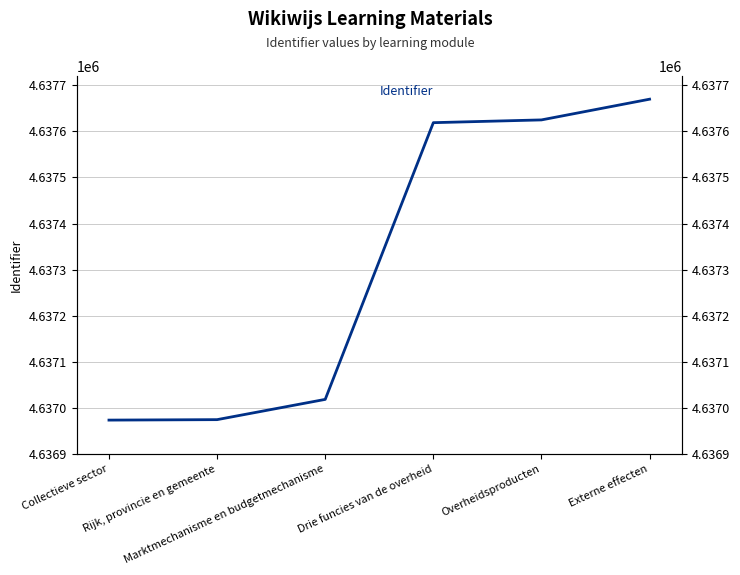

Is this an area chart (filled region under the line)?

No